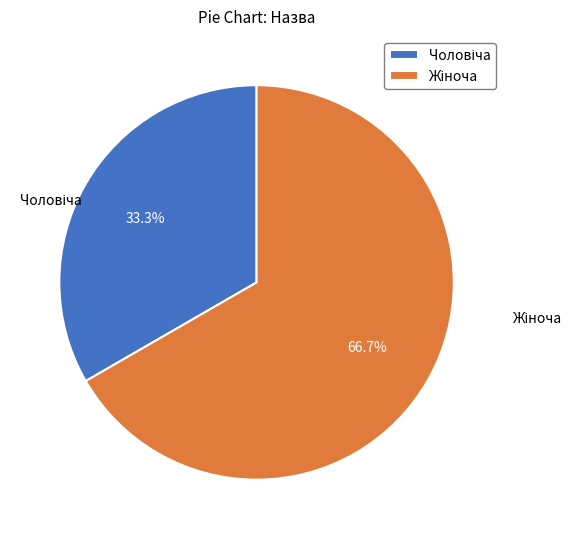

Does any single category account for the majority?

Yes